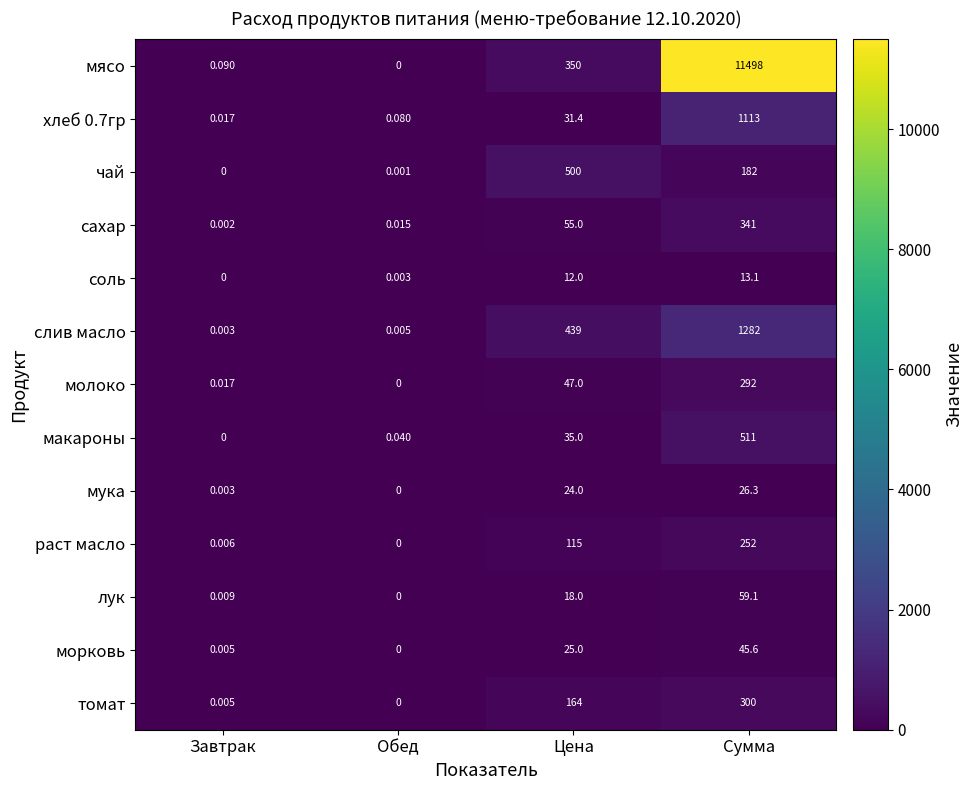

Is the value of молоко at Сумма greater than the value of лук at Цена?

Yes